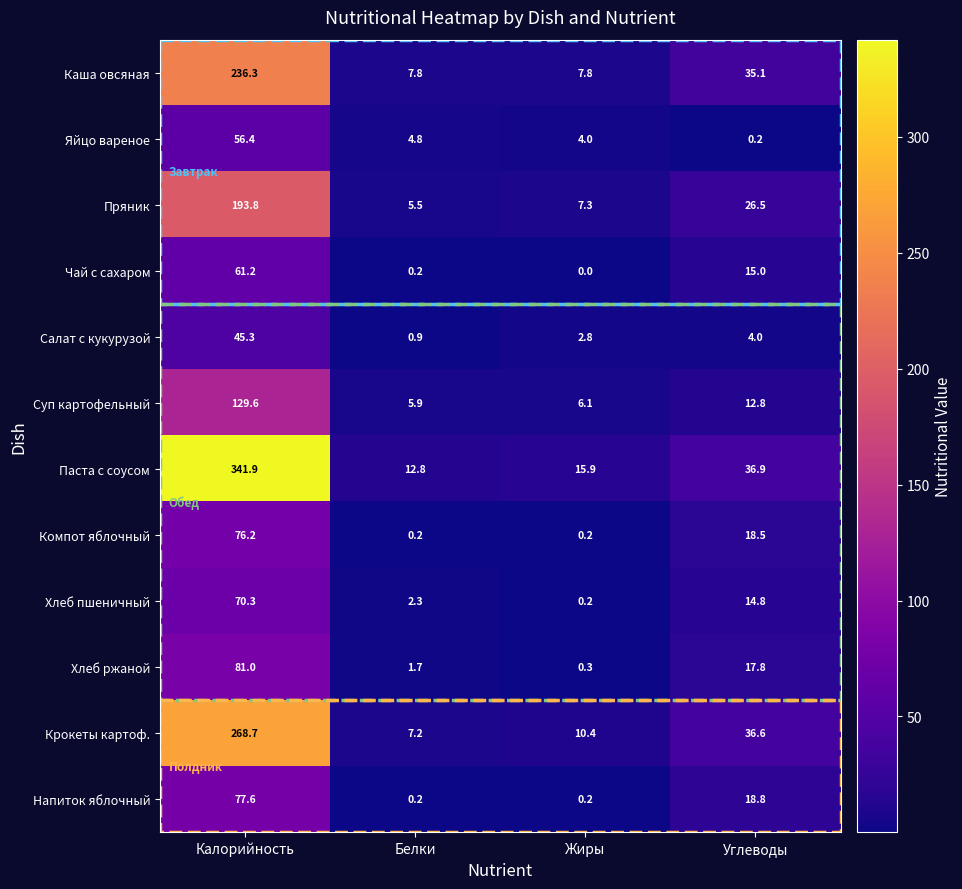

What is the approximate value of Паста с соусом at Калорийность?

341.9